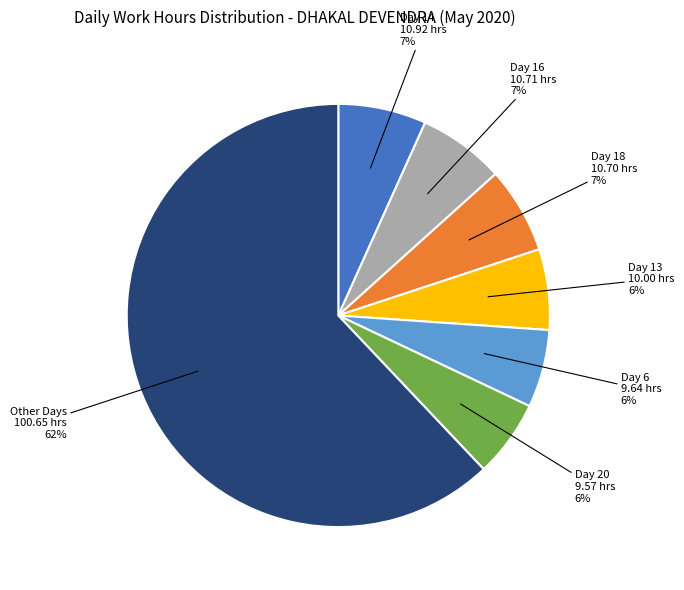

Is there any slice that represents more than half of the pie?

Yes